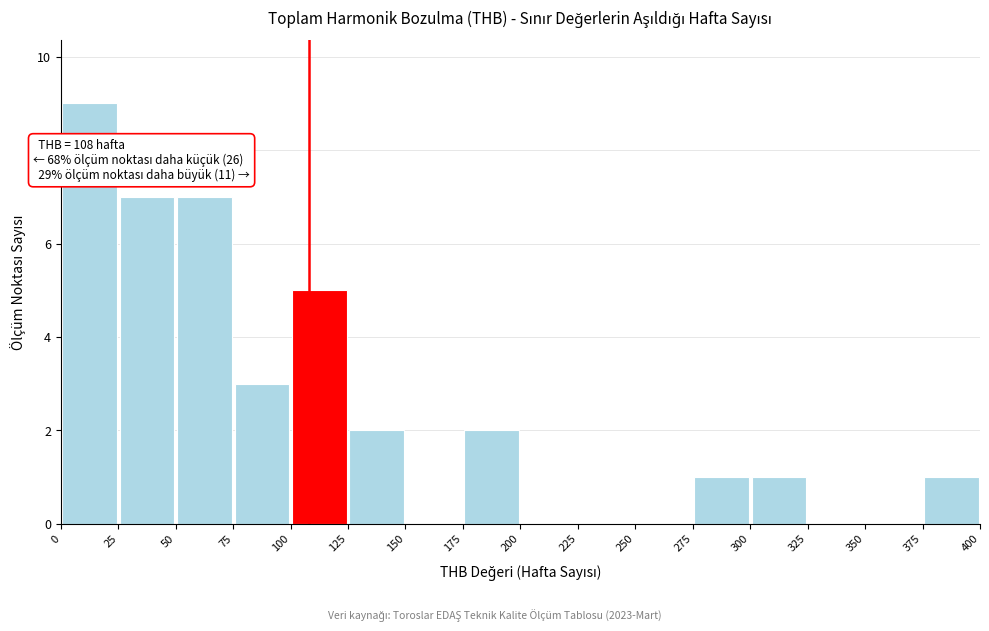

Over which range of the x-axis is the bar tallest?

0 to 25